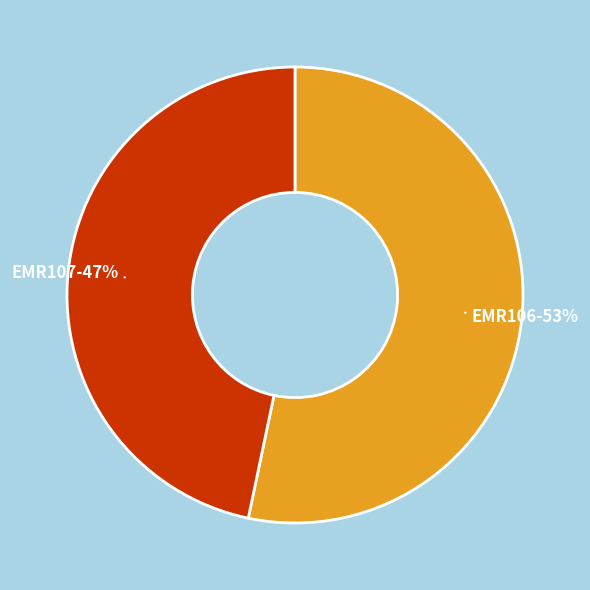

Do EMR107 and EMR106 together represent more than half of the pie?

Yes